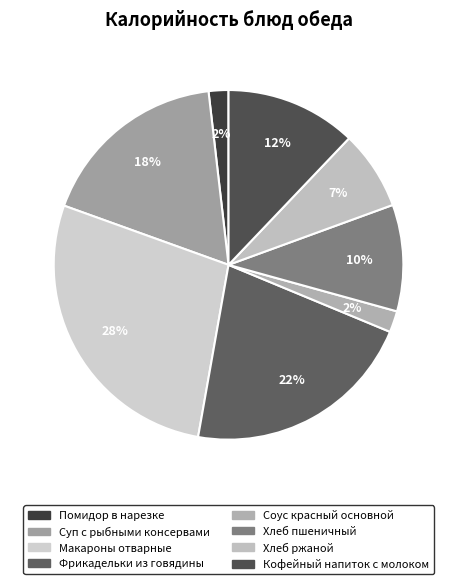

What percentage is the Кофейный напиток с молоком slice, to the nearest percent?

12%